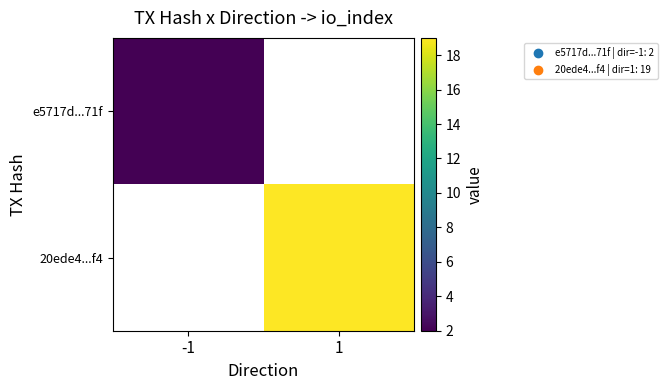

What is the greatest value displayed?

19.0